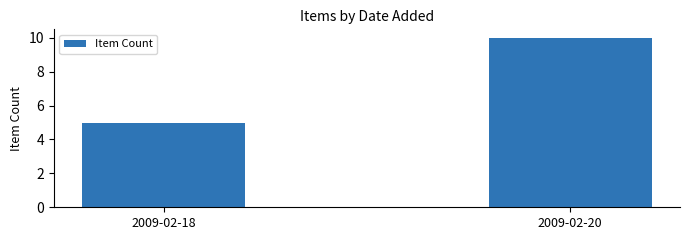

Approximately how many times larger is the value at 2009-02-18 compared to 2009-02-20?

0.5